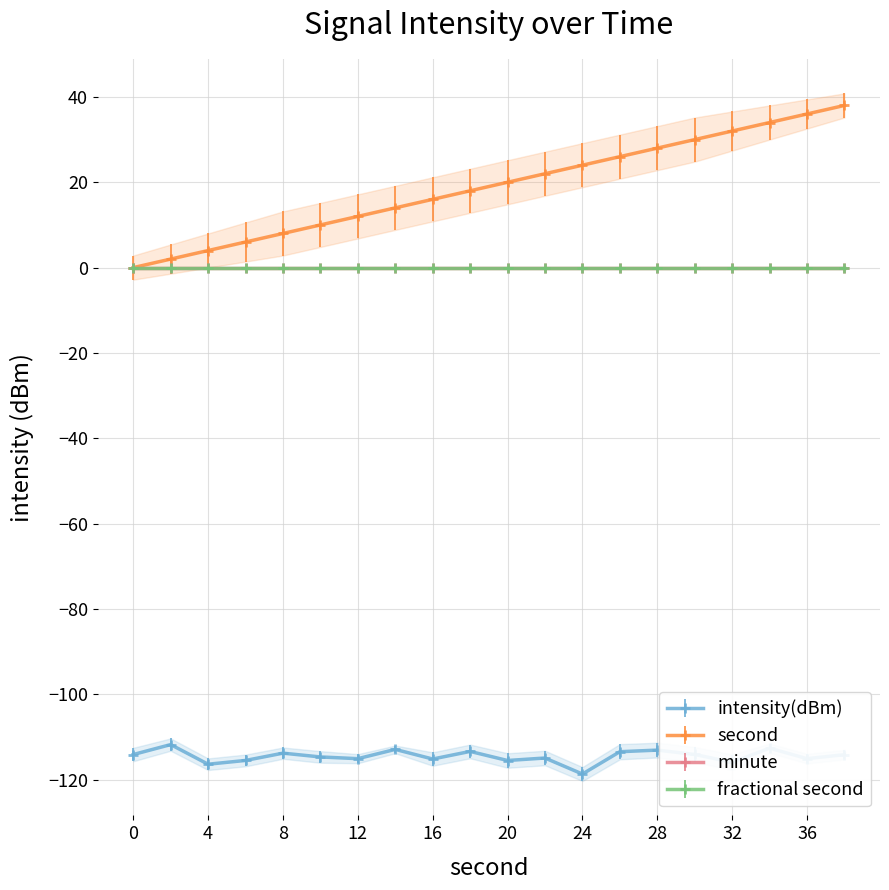

What is the sum of all second values?

380.0